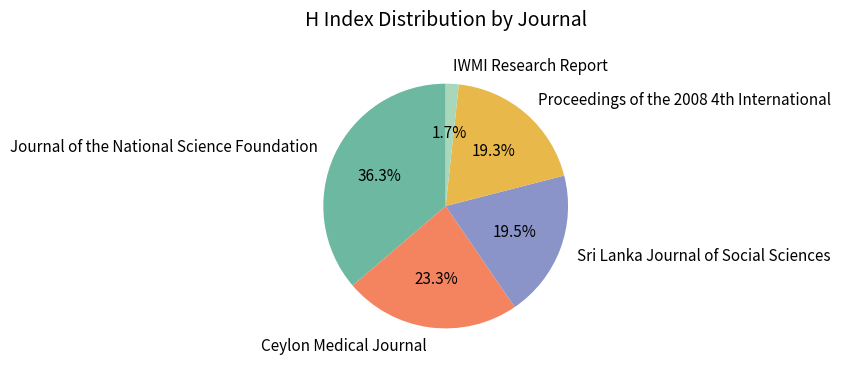

Which slice is the smallest?

IWMI Research Report